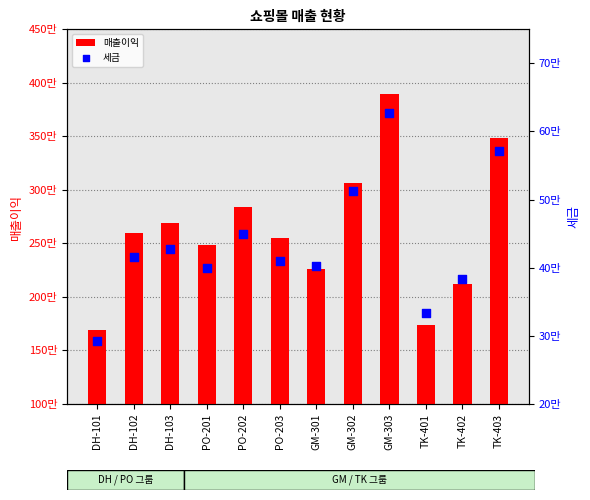

Which series reaches the minimum Y coordinate?

세금